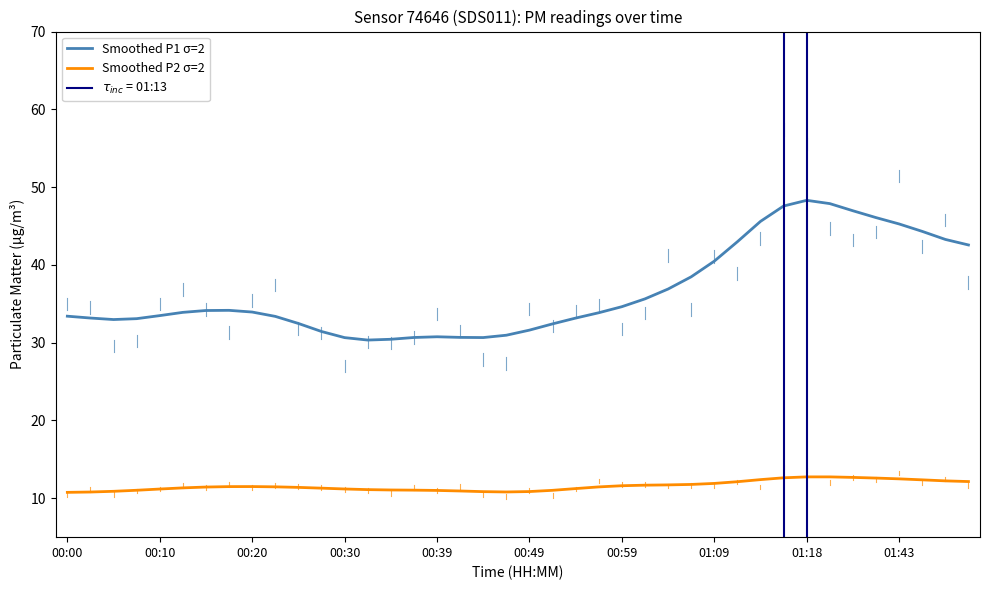

What is the sum of all Smoothed P1 σ=2 values?

1462.7